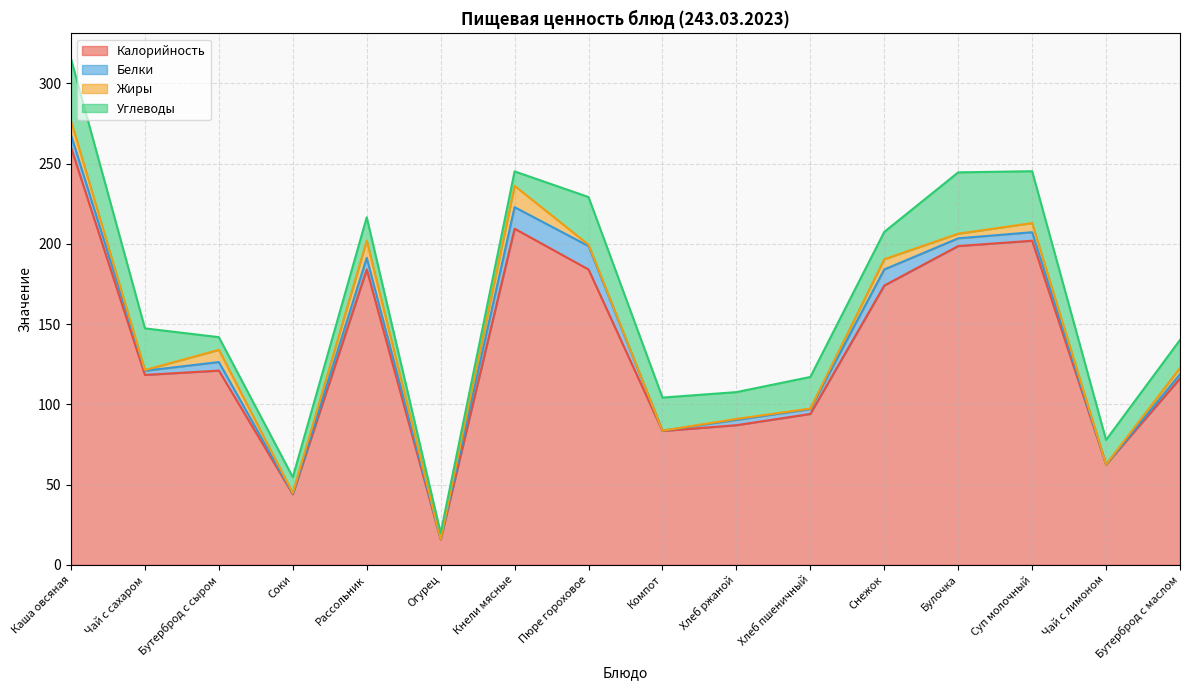

At which category does Жиры reach its first local peak?

Бутерброд с сыром